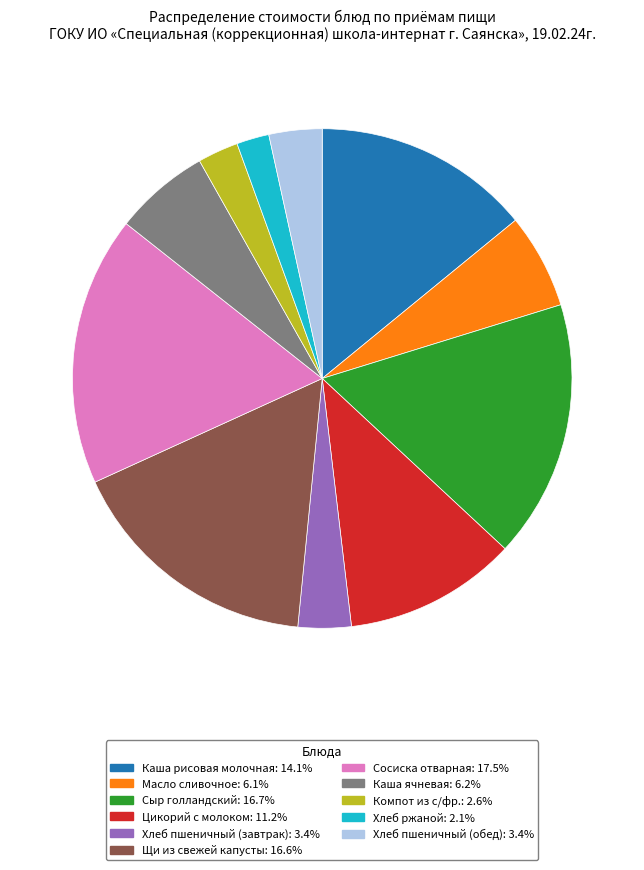

Combined, do Хлеб пшеничный (обед) and Щи из свежей капусты account for over 50%?

No